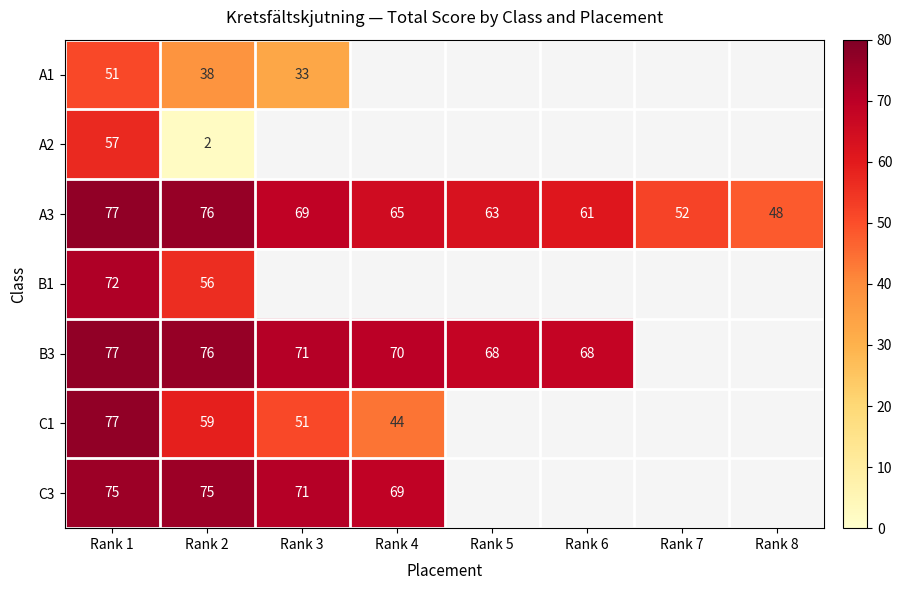

What is the sum of all A3 values?

511